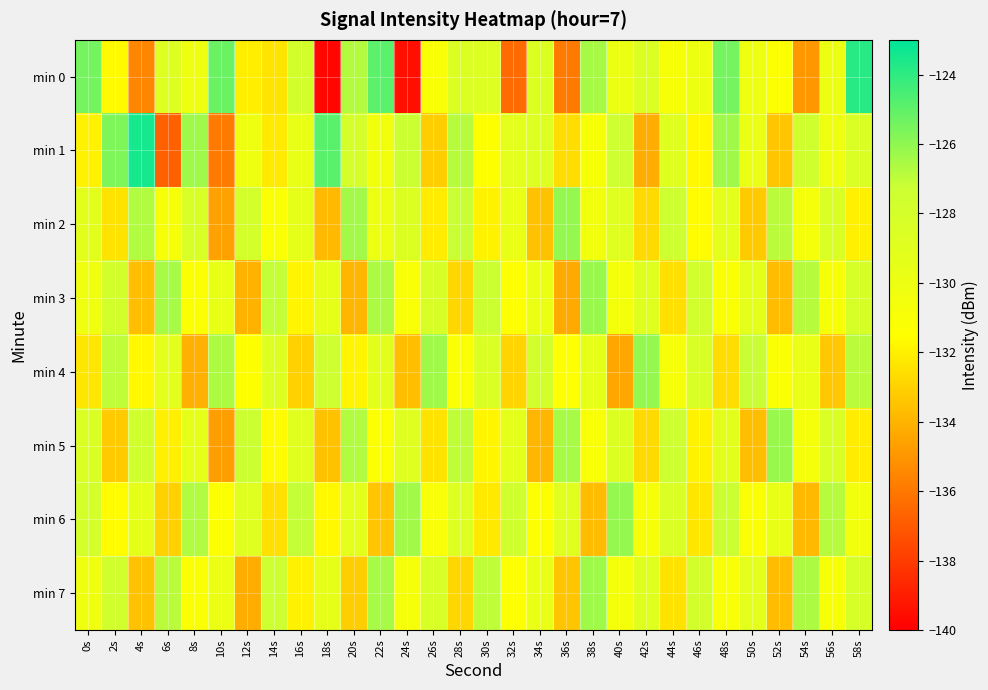

At 58s, list the series in order from largest to smallest.

min 0, min 4, min 3, min 7, min 1, min 6, min 2, min 5